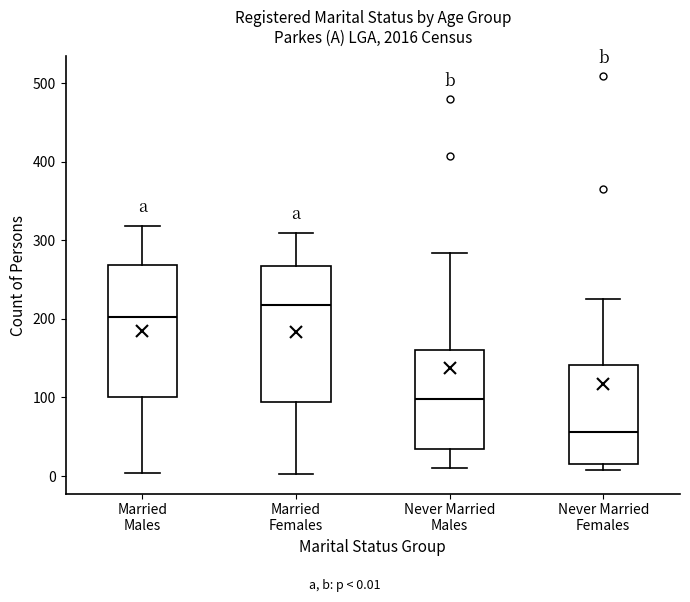

Reading left to right, transcribe this box plot: for each box, give where its median line is, the range the box spans, and where its two whiskers end, as read against the y-axis. The values are not printed on the chart, so give them approximately, as read against the axis.

Married Males: median 200, box 100 to 270, whiskers 0 to 320
Married Females: median 220, box 90 to 270, whiskers 0 to 310
Never Married Males: median 100, box 30 to 160, whiskers 10 to 280
Never Married Females: median 60, box 20 to 140, whiskers 10 to 230